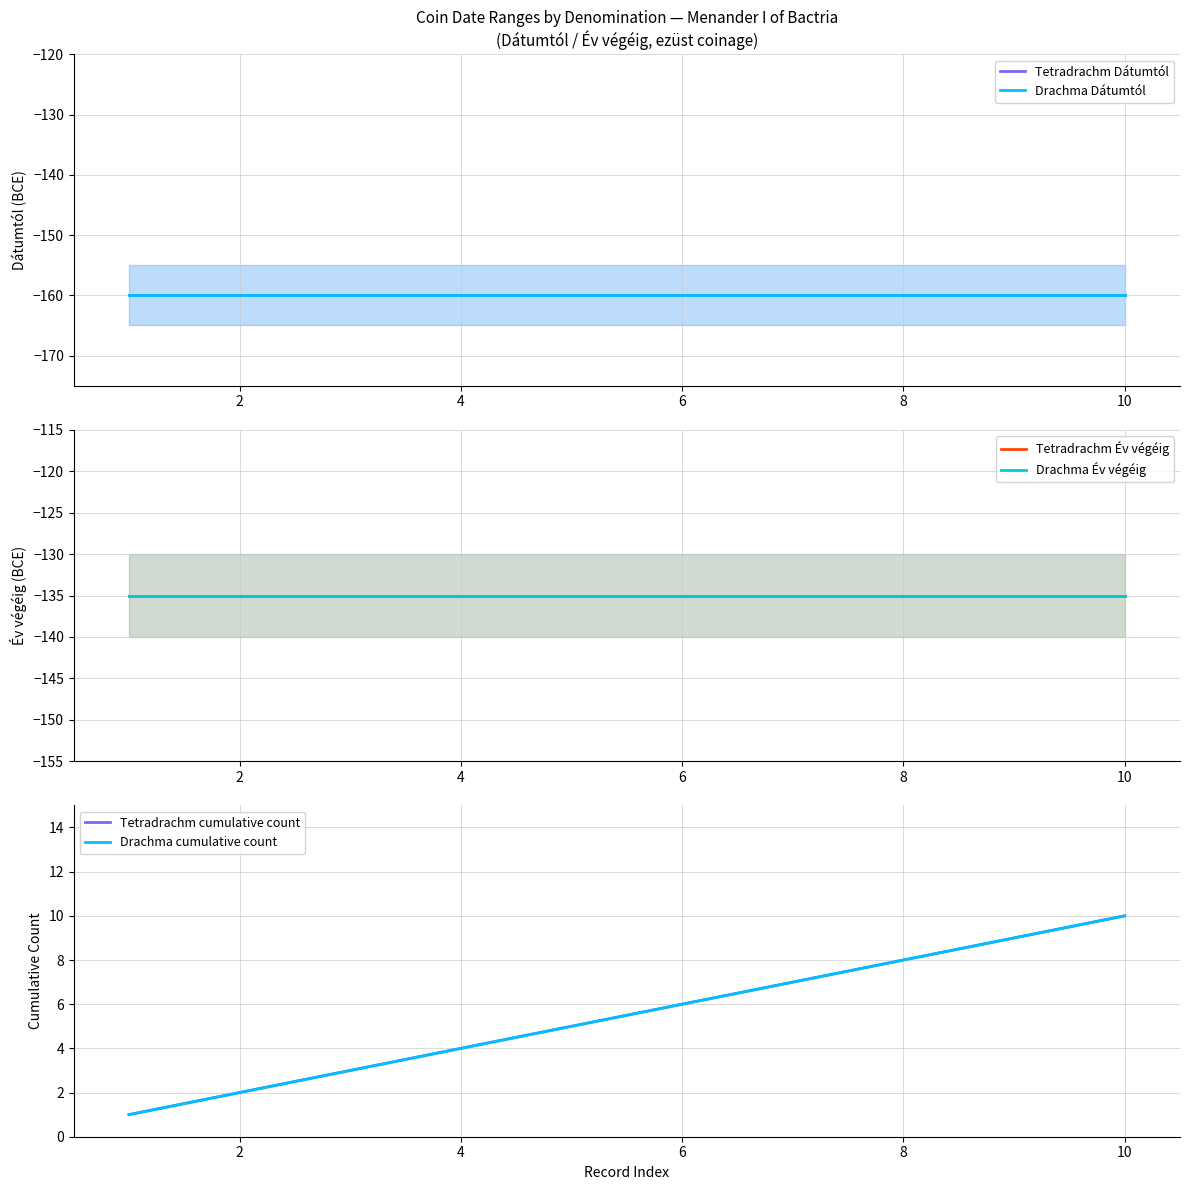

At how many categories does at least one series exceed -72?

10